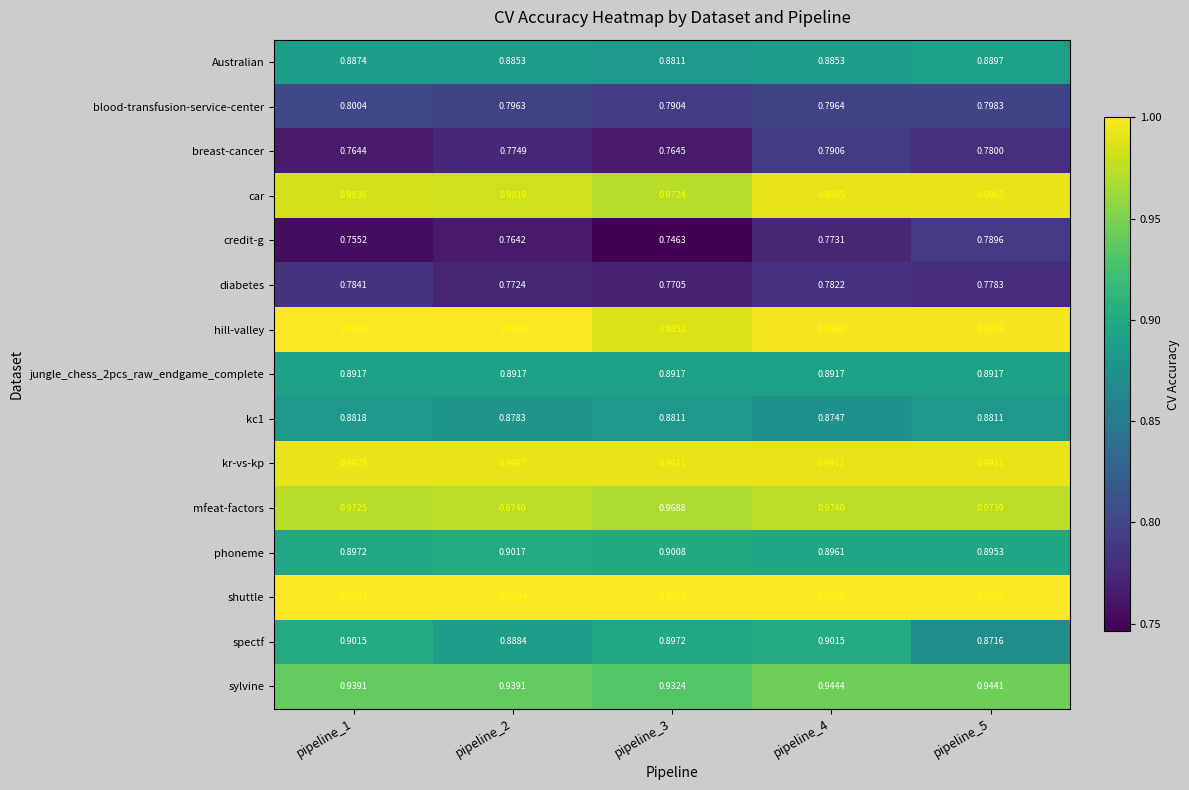

Which series changed the most between pipeline_1 and pipeline_3?

hill-valley